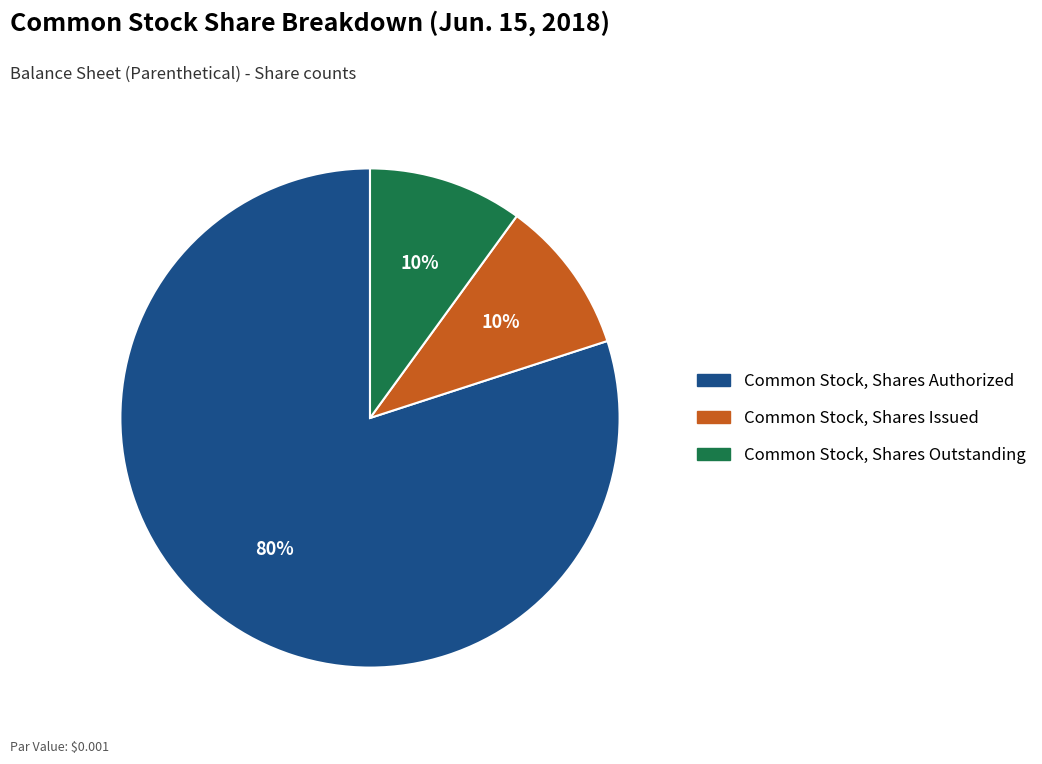

To the nearest percent, what is the difference between the Common Stock, Shares Authorized and Common Stock, Shares Outstanding slice percentages?

70%